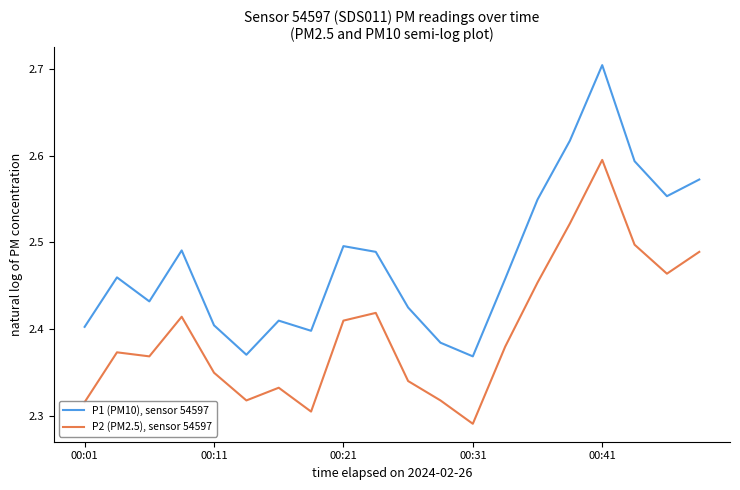

How many lines are shown in the chart?

2